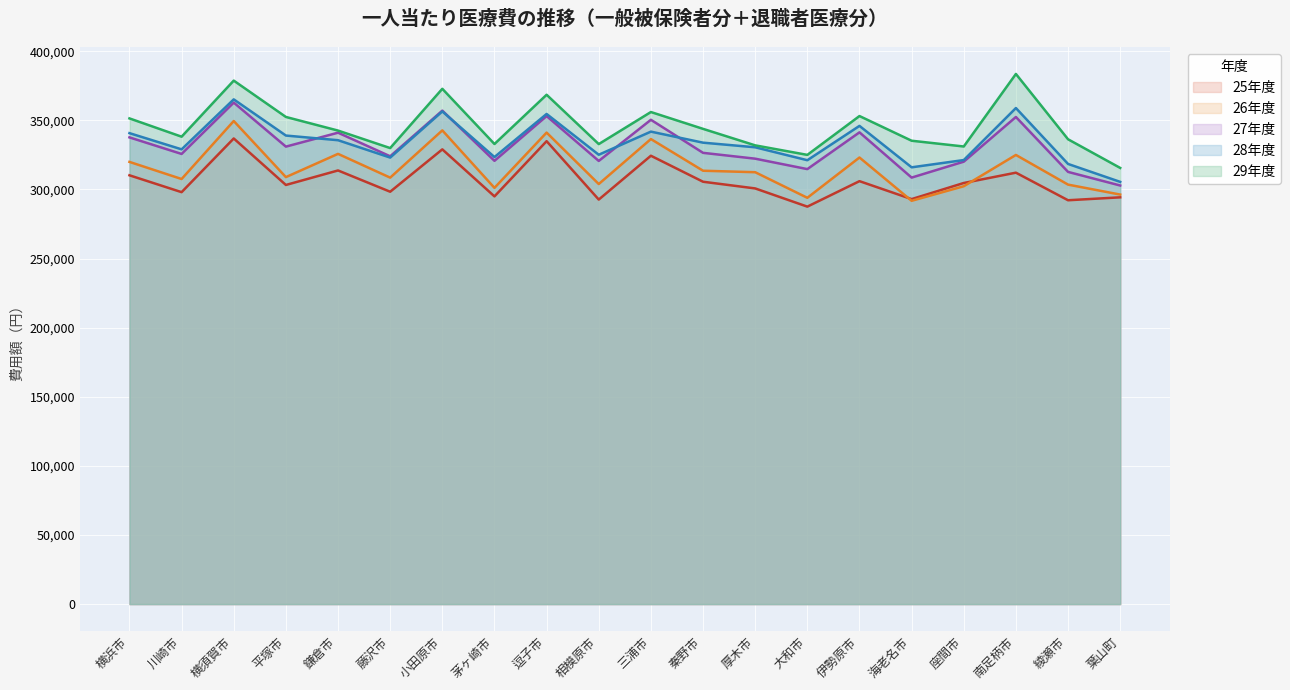

What is the value of the 26年度 point at the 16th from the left?

291802